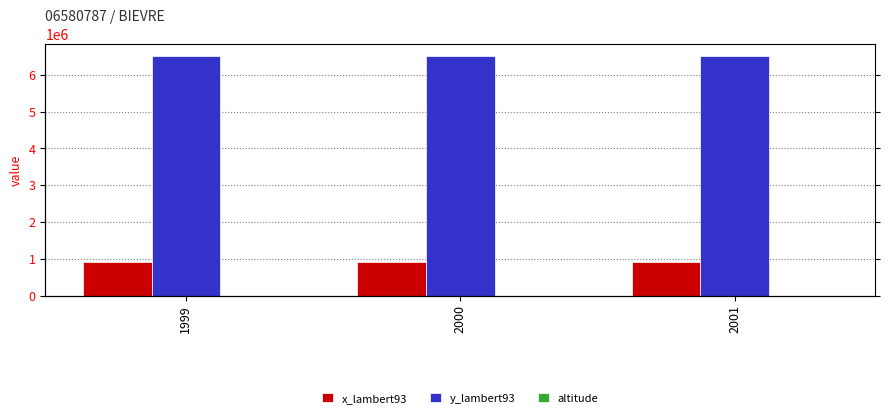

What is the minimum value for y_lambert93?

6501924